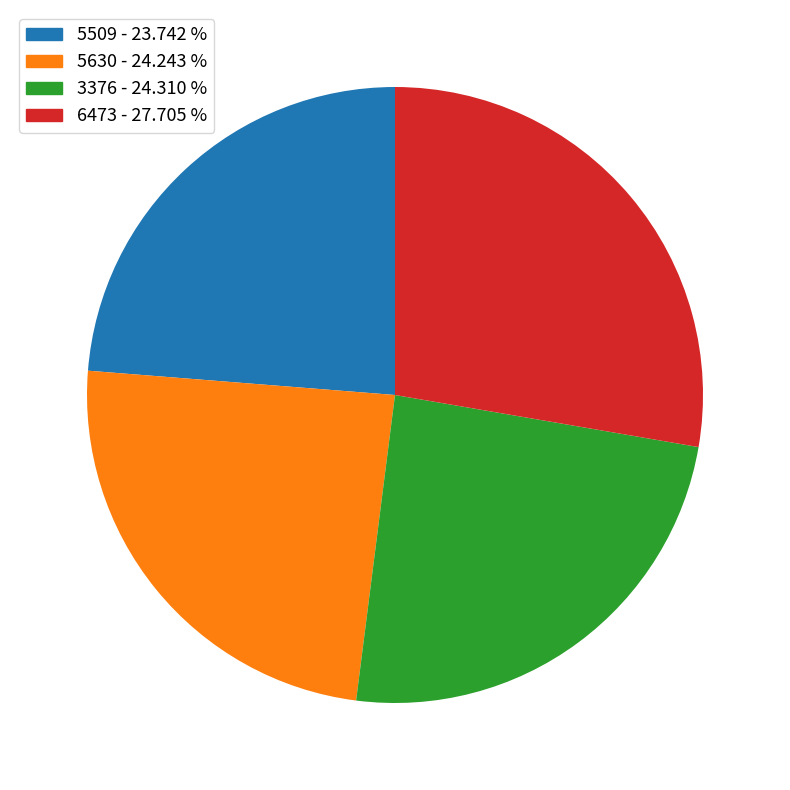

True or false: 6473 accounts for 28% of the total.

True